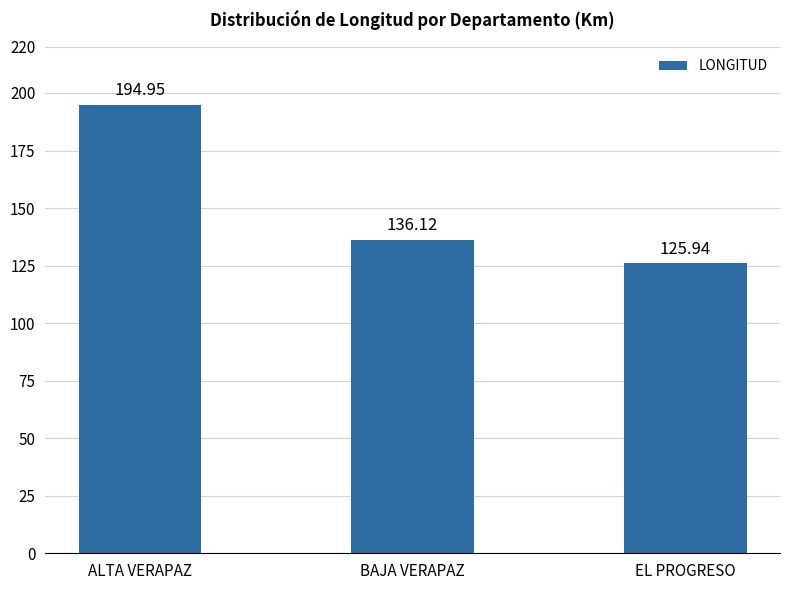

True or false: the data shows 230.6 at BAJA VERAPAZ.

False